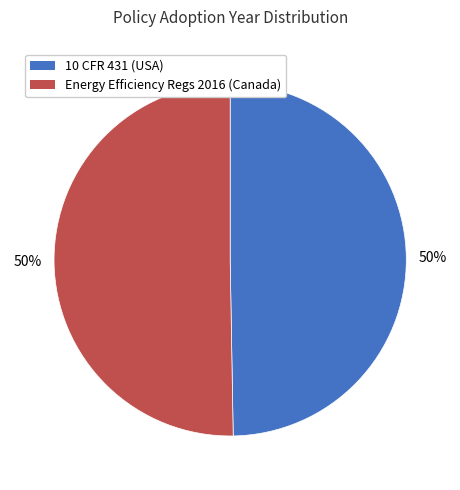

To the nearest percent, what is the average slice percentage?

50%